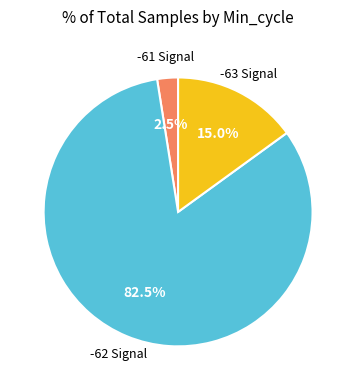

How many segments does this pie chart have?

3